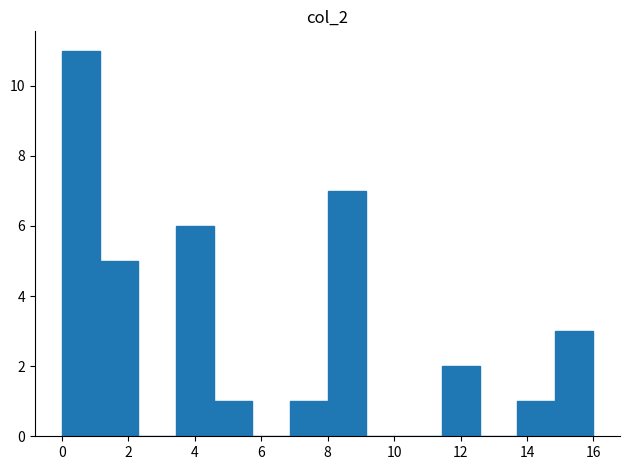

Reading left to right, transcribe this chart: for each bar, give the range it covers on the x-axis and its height. Neither the bar edges nor the heights are printed on the chart, so give them approximately, as read against the axes.

0.0 to 1.2: 11
1.2 to 2.2: 5
2.2 to 3.4: 0
3.4 to 4.6: 6
4.6 to 5.8: 1
5.8 to 6.8: 0
6.8 to 8.0: 1
8.0 to 9.2: 7
9.2 to 10.2: 0
10.2 to 11.4: 0
11.4 to 12.6: 2
12.6 to 13.8: 0
13.8 to 14.8: 1
14.8 to 16.0: 3